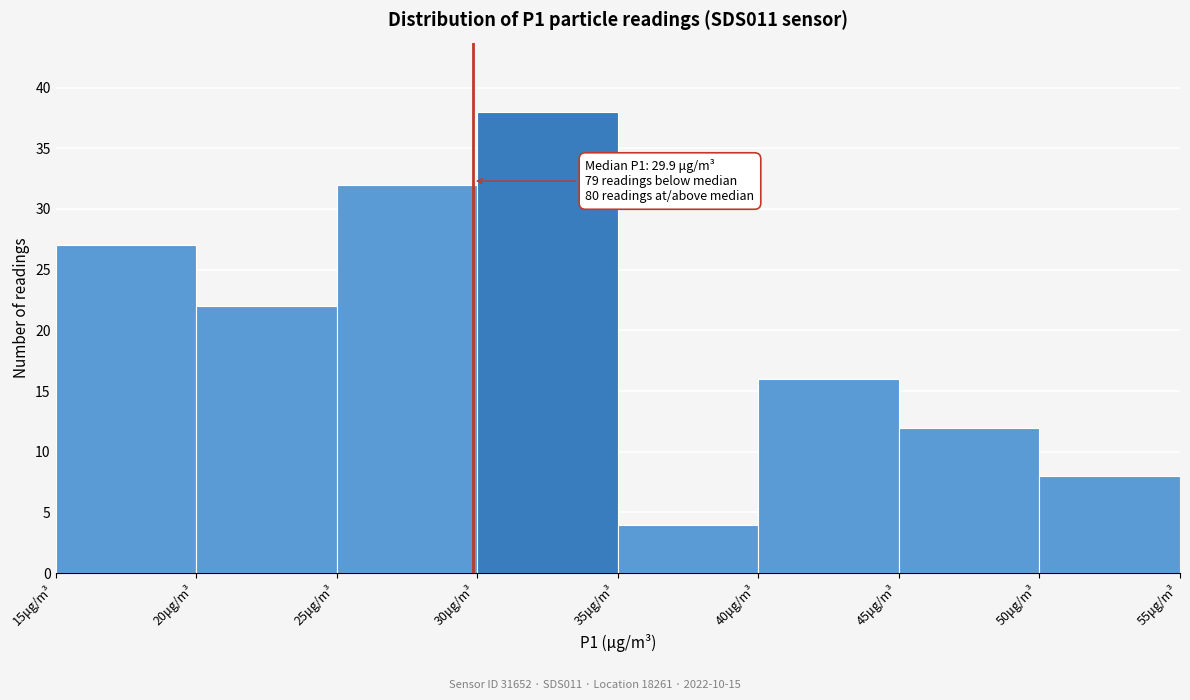

Over which range of the x-axis is the bar tallest?

30 to 35